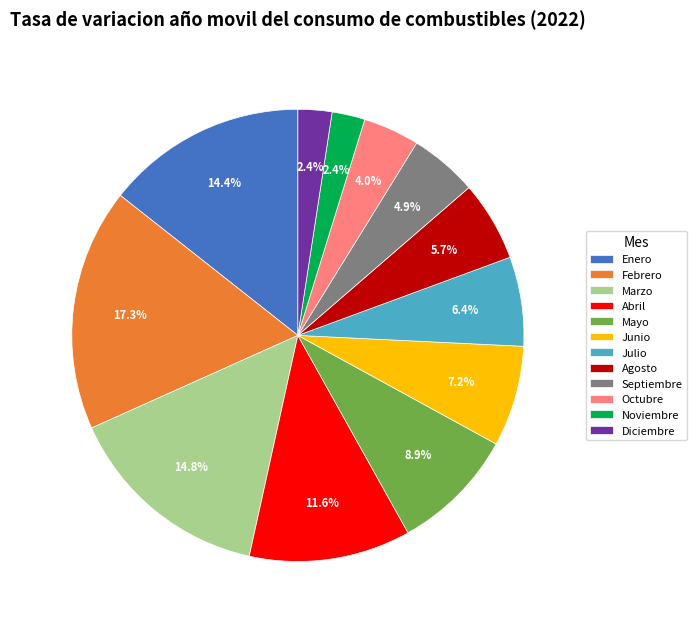

Approximately how many times larger is the value at Octubre compared to Septiembre?

0.8